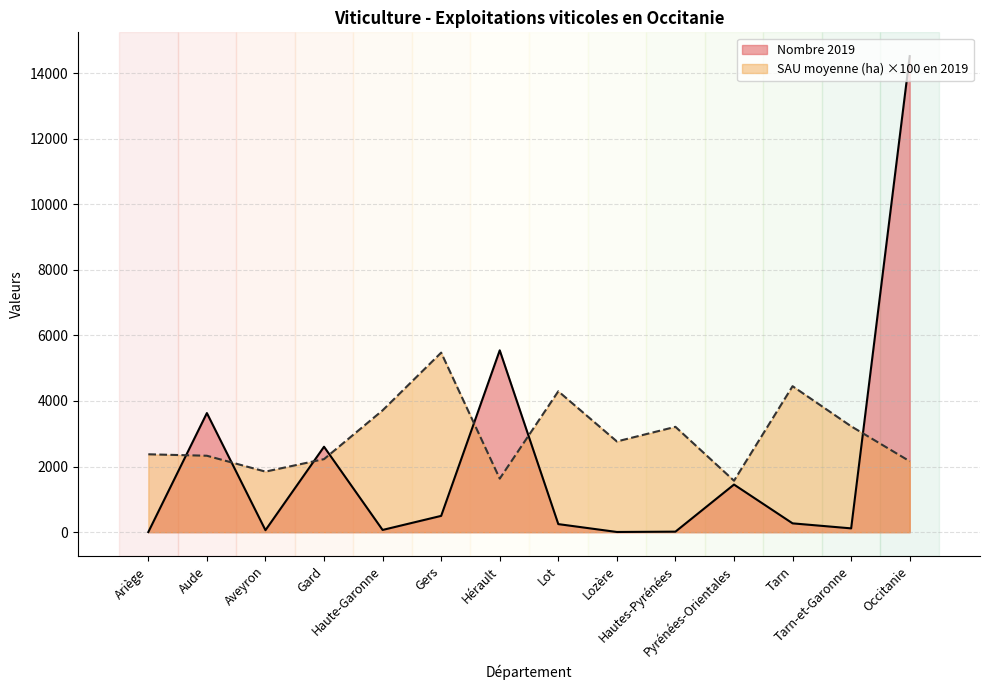

At Lozère, list the series in order from largest to smallest.

SAU moyenne (ha) ×100 en 2019, Nombre 2019